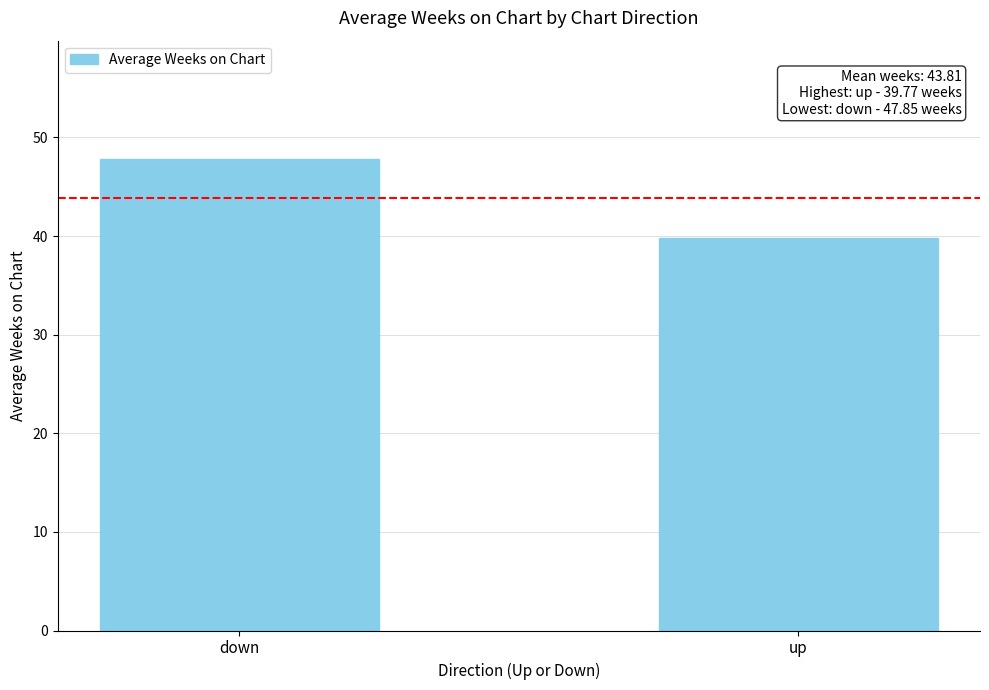

Rank the categories by value from lowest to highest.

up, down